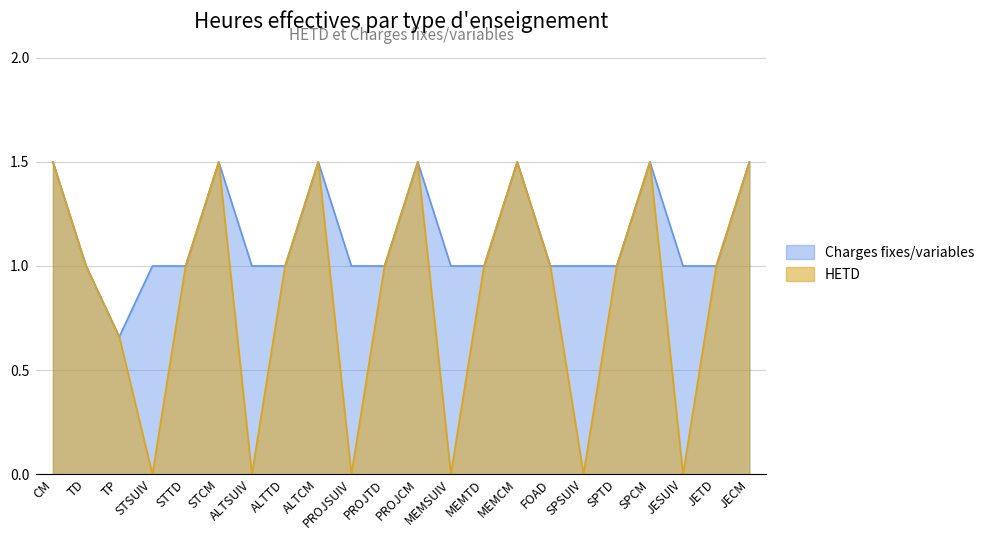

Between TP and SPCM, which series saw the biggest shift?

HETD